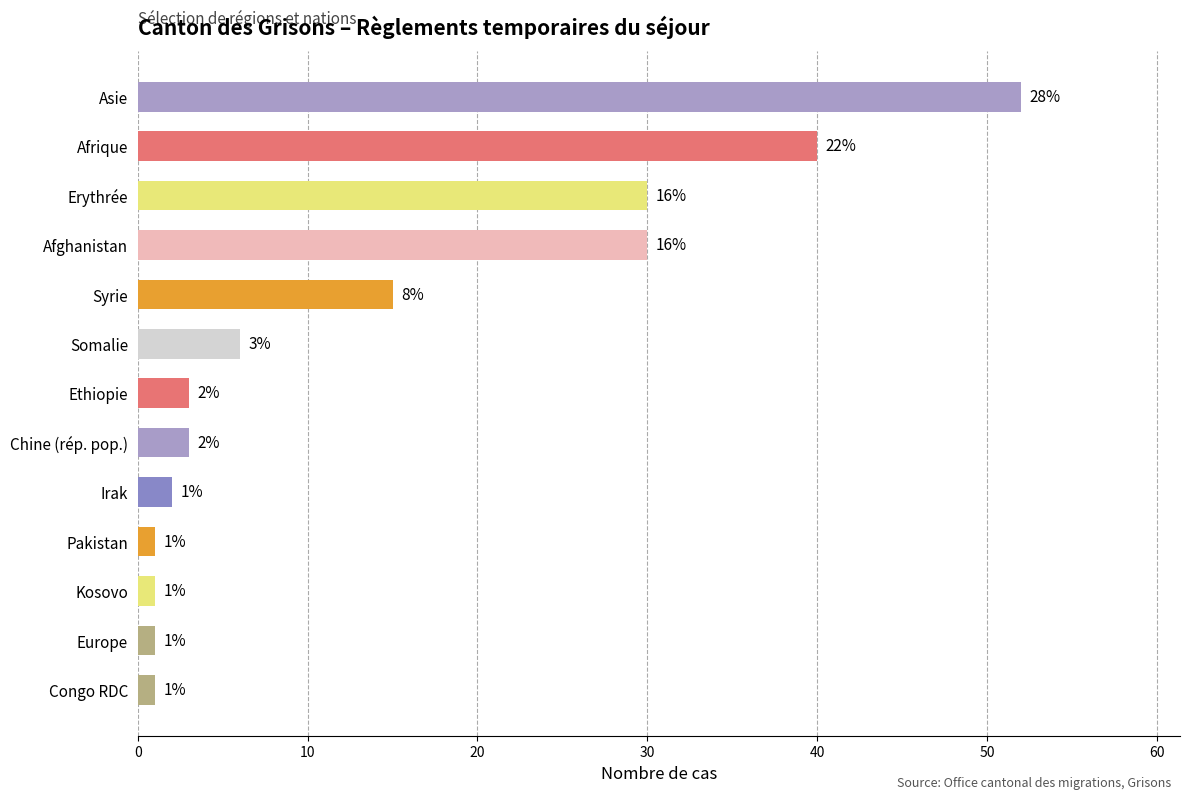

The value at Syrie is 15. True or false?

True